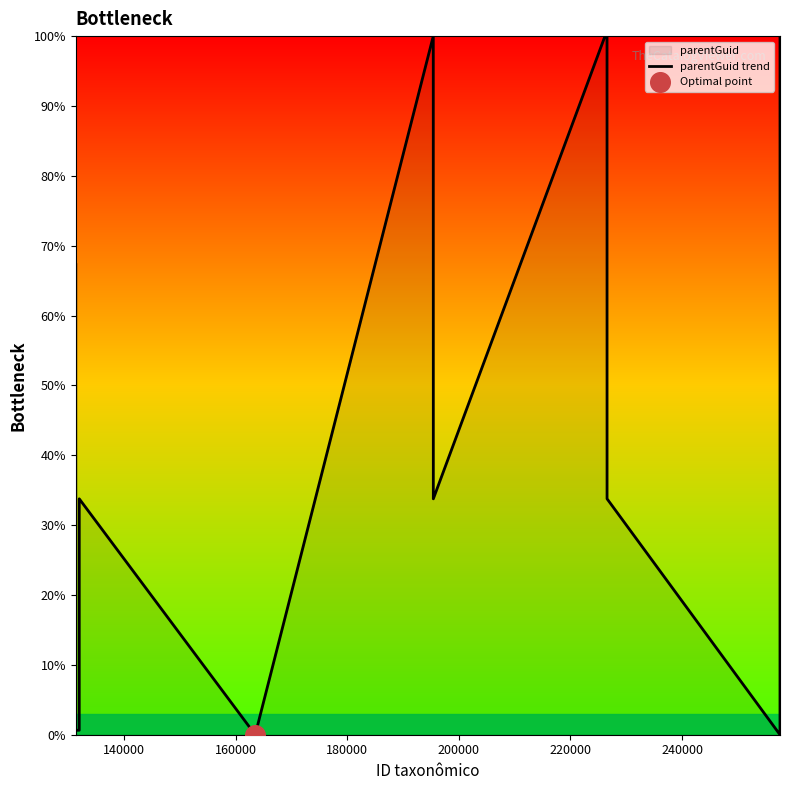

What is the difference between the maximum and minimum values?

100.0